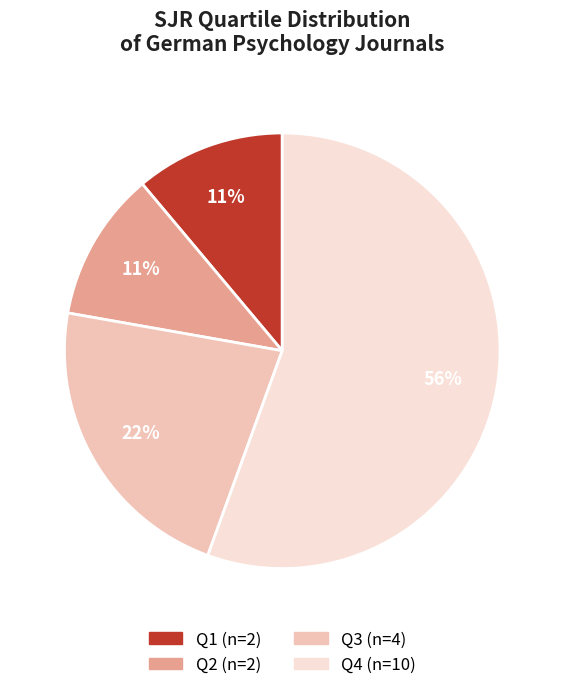

To the nearest percent, what is the average slice percentage?

25%